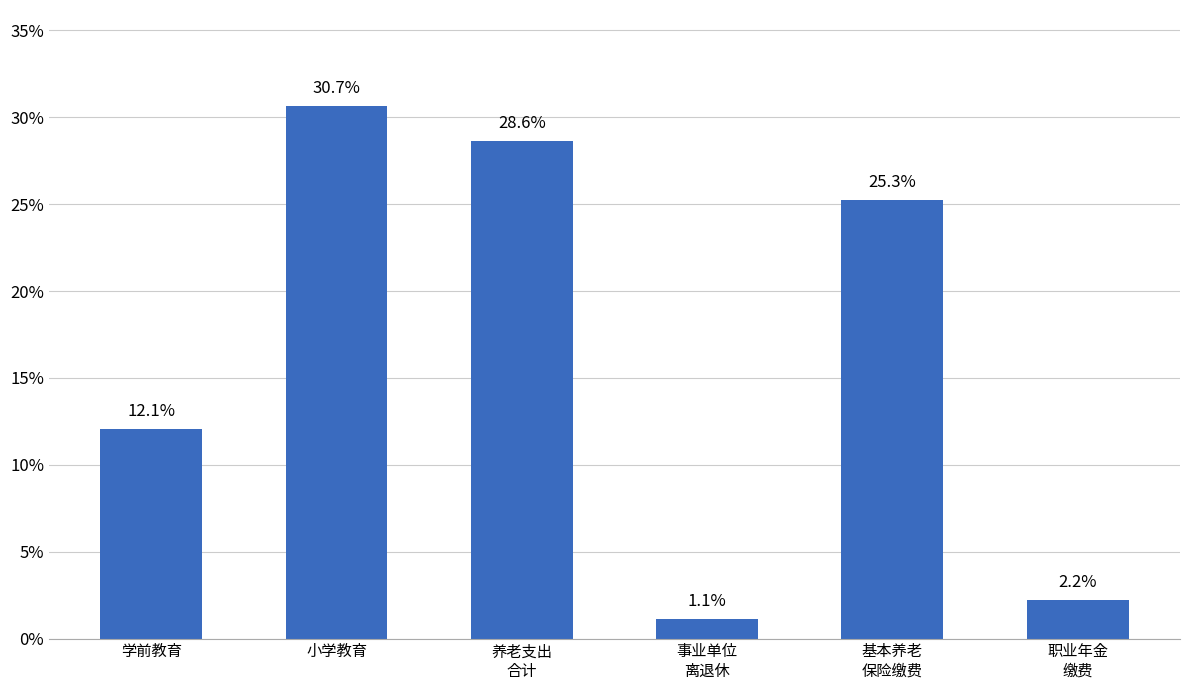

Which label corresponds to the largest value in the chart?

小学教育